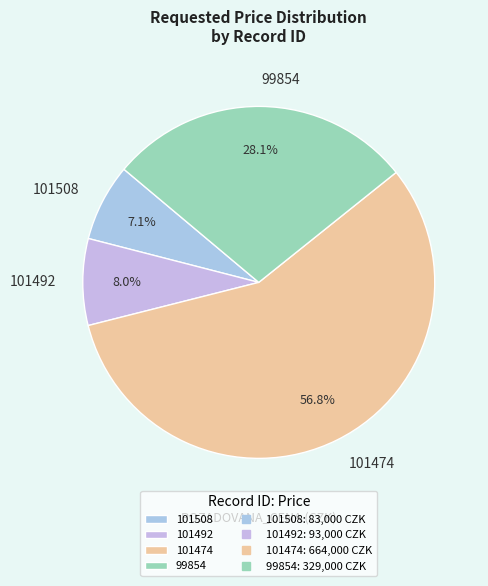

The 101508 slice represents 1% of the pie. True or false?

False